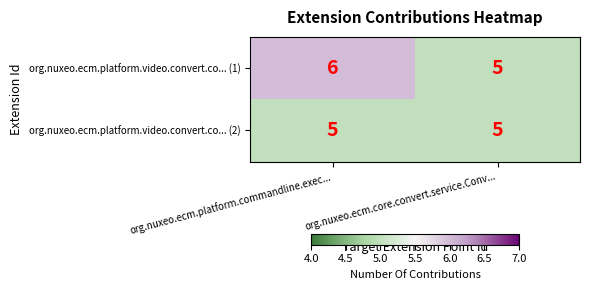

What is the maximum value shown in the chart?

6